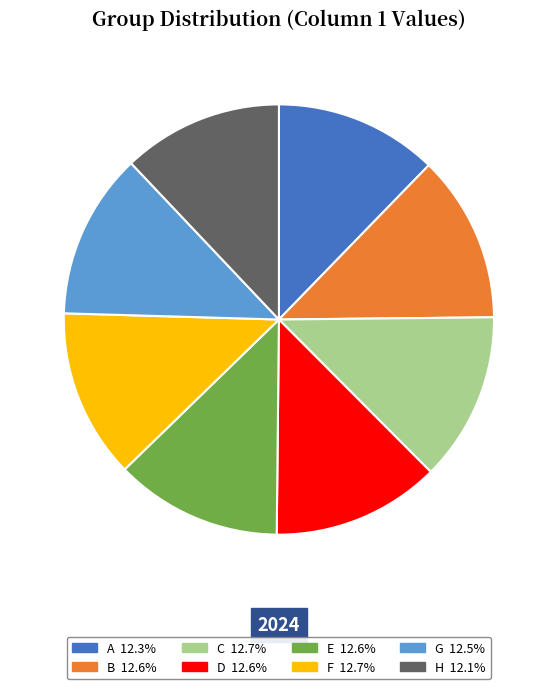

Is the sum of C 12.7% and G 12.5% greater than half?

No